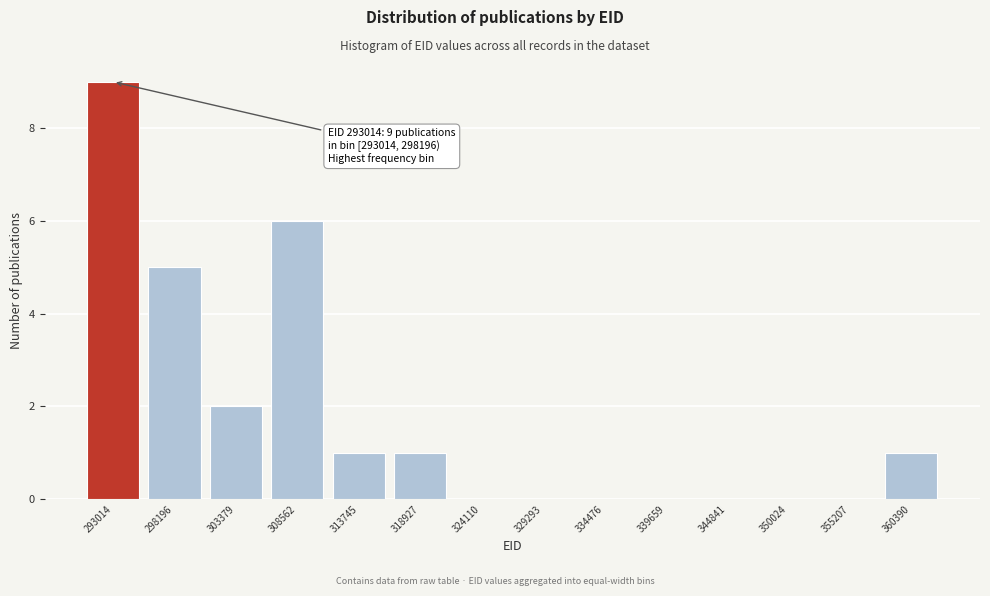

Reading left to right, transcribe all the data shown in this chart.

293014=9	298196=5	303379=2	308562=6	313745=1	318927=1	324110=0	329293=0	334476=0	339659=0	344841=0	350024=0	355207=0	360390=1